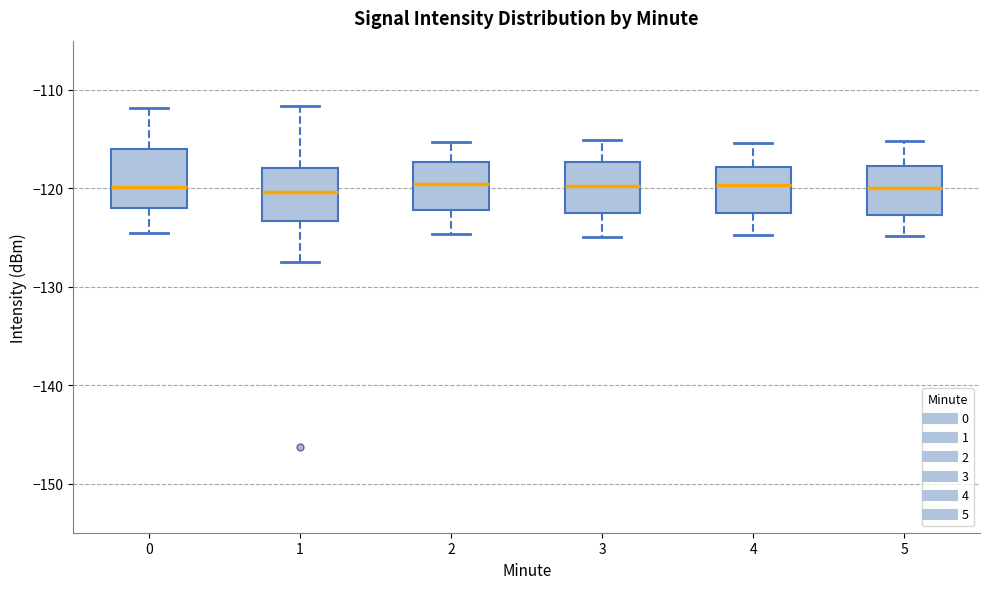

Where is the lower edge of the box at x = 1 on the y-axis? The values are not printed on the chart, so give them approximately, as read against the axis.

-123